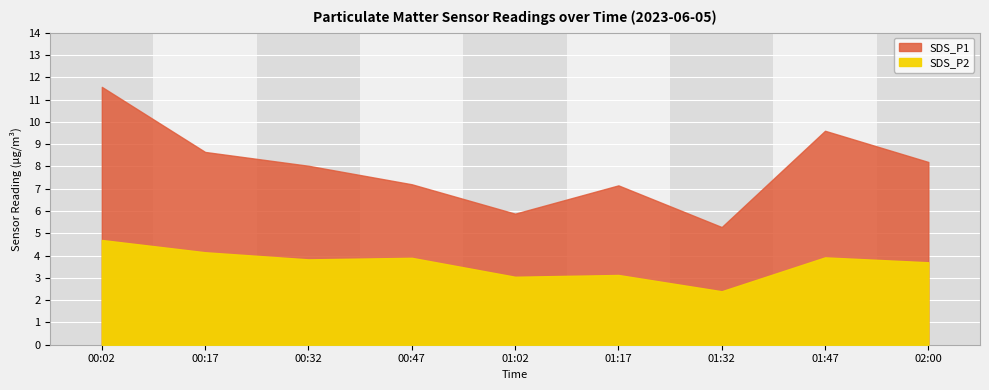

How many series are shown in this chart?

2